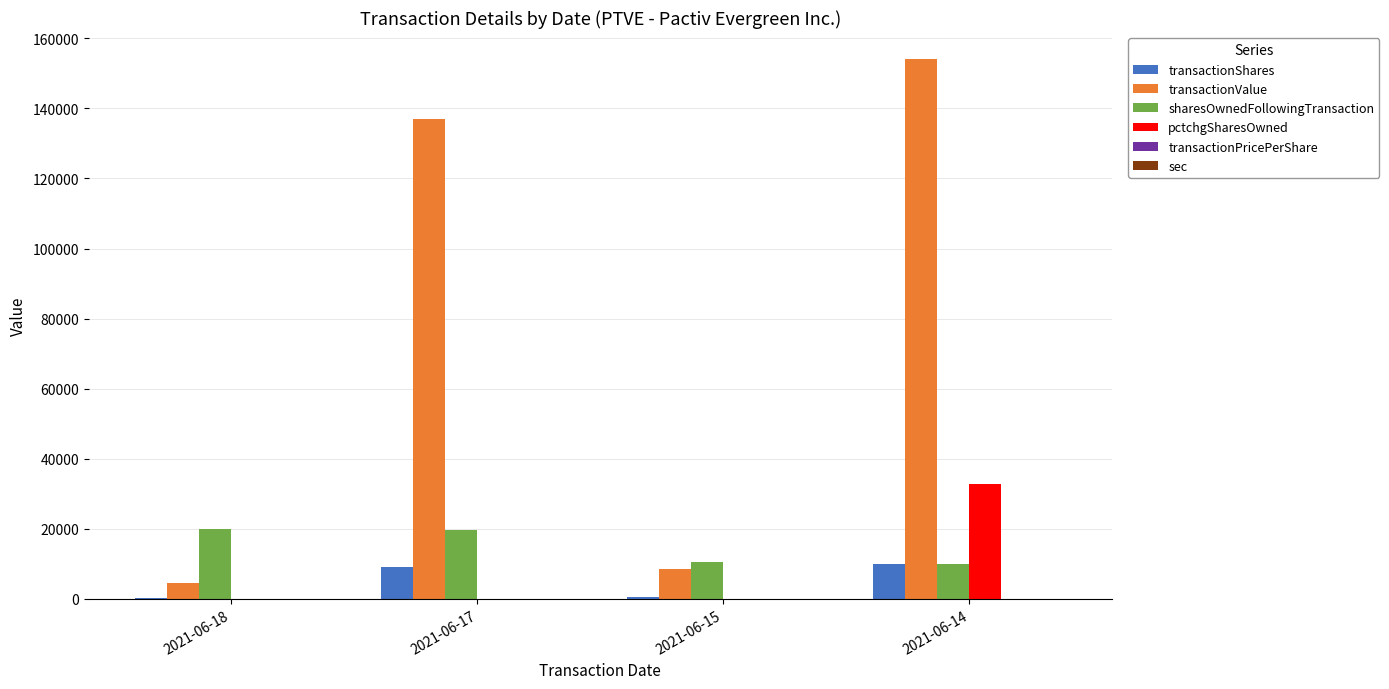

Which series changed the most between 2021-06-15 and 2021-06-14?

transactionValue